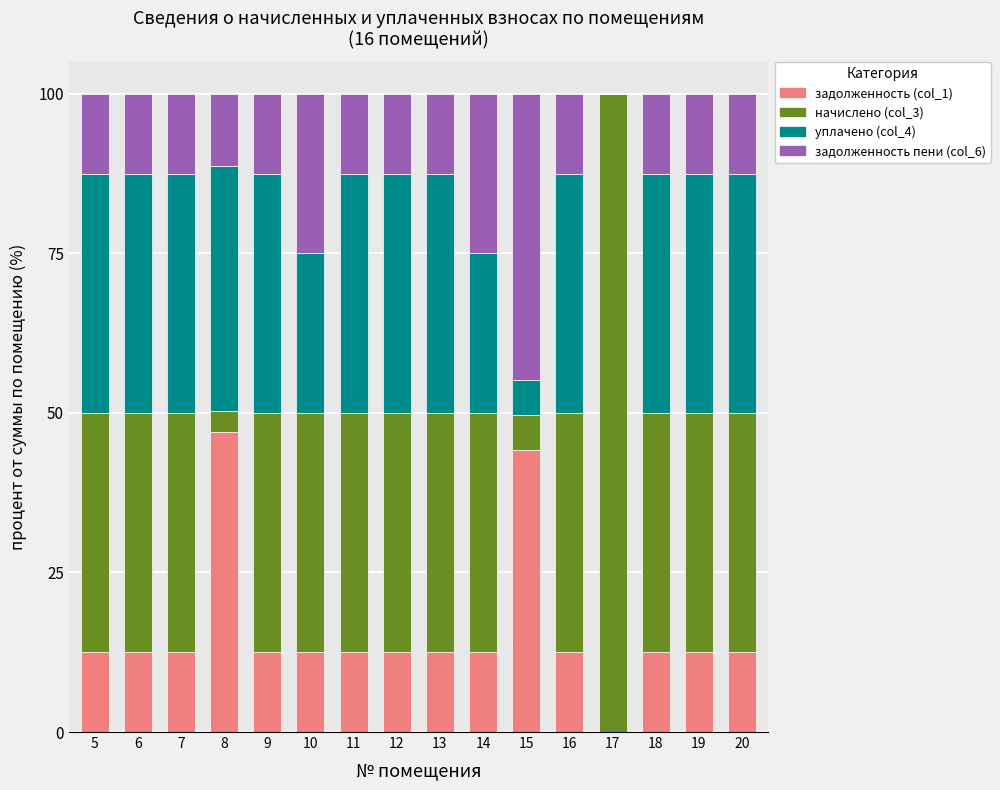

The value of задолженность (col_1) at 6 is 20.6. True or false?

False